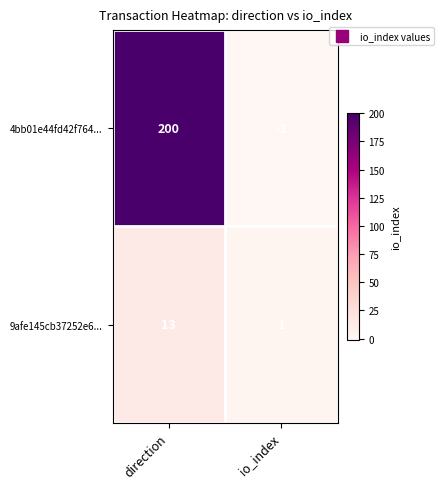

At which category is the sum across all series the highest?

direction